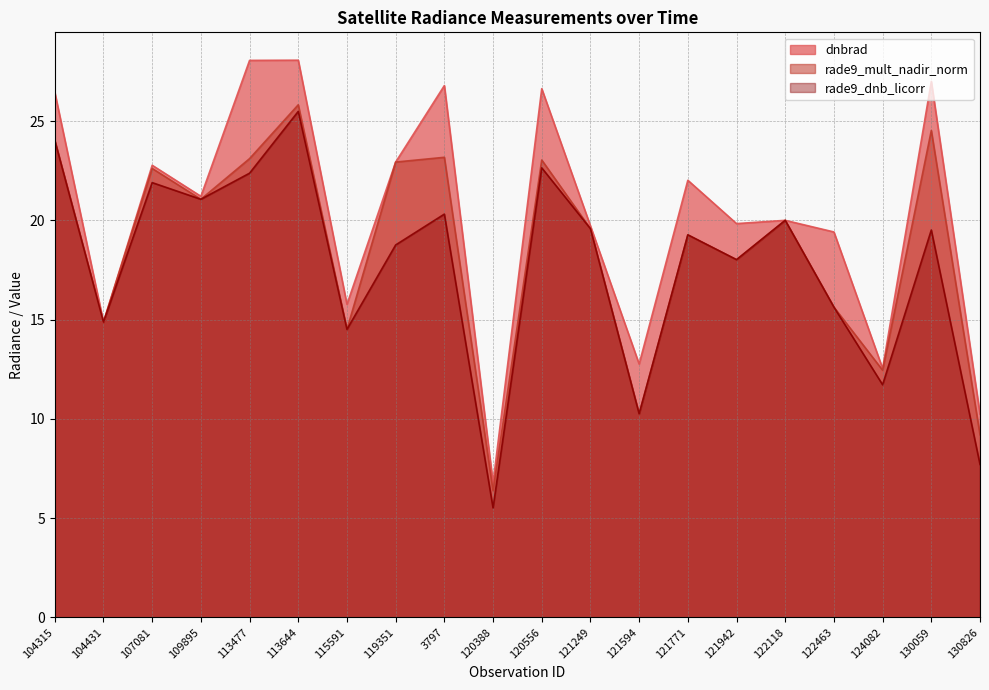

How many lines are shown in the chart?

3